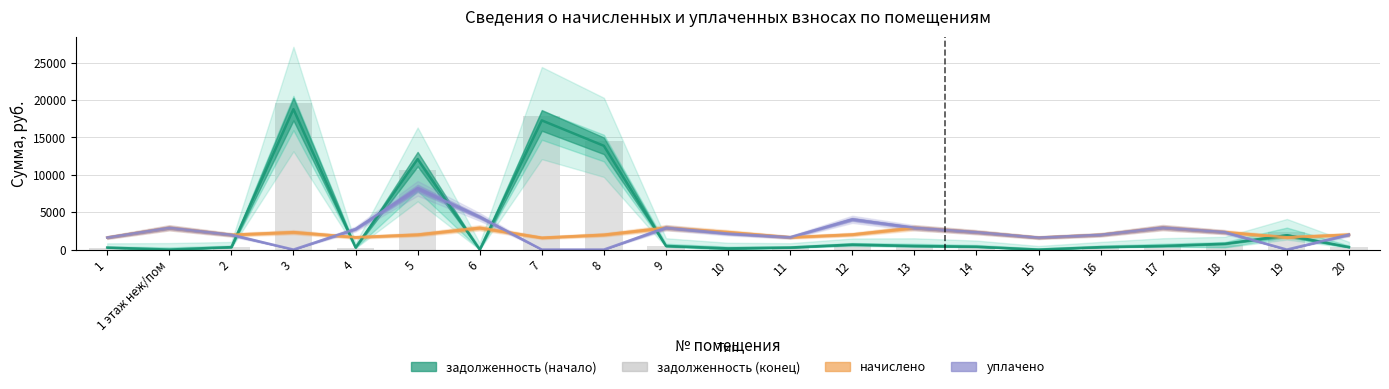

What is the difference between the second highest and minimum values in the задолженность (начало) series?

17287.1